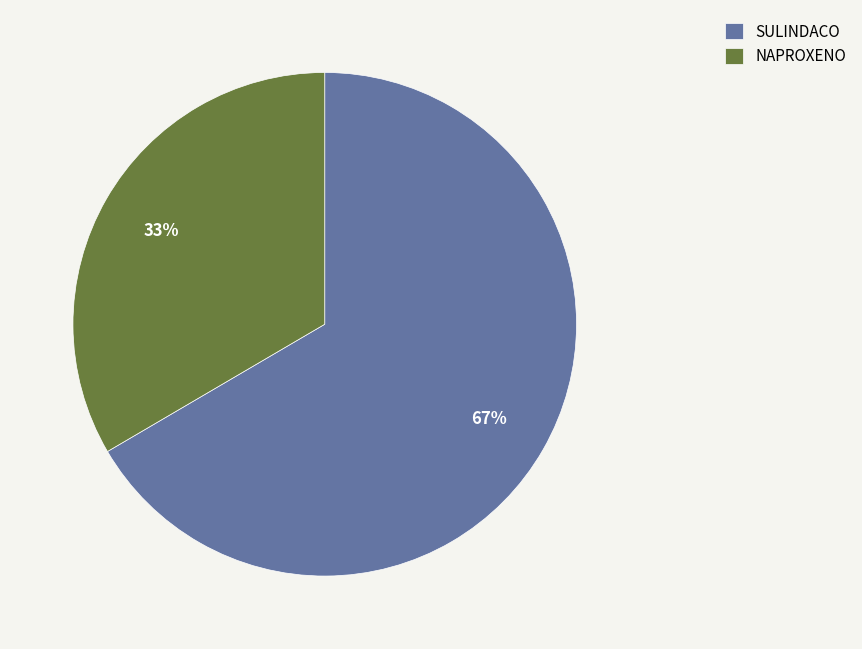

Which category accounts for the majority?

SULINDACO